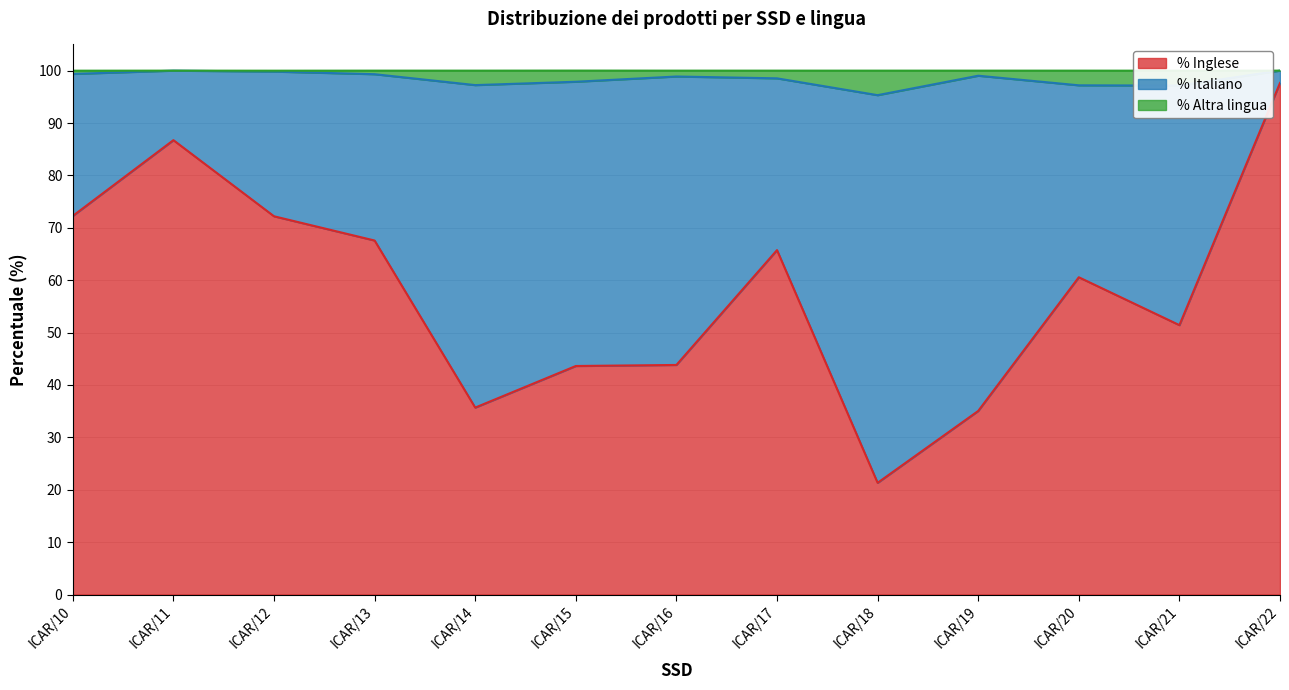

In % Altra lingua, how many points are higher than both neighbors (excluding endpoints)?

3